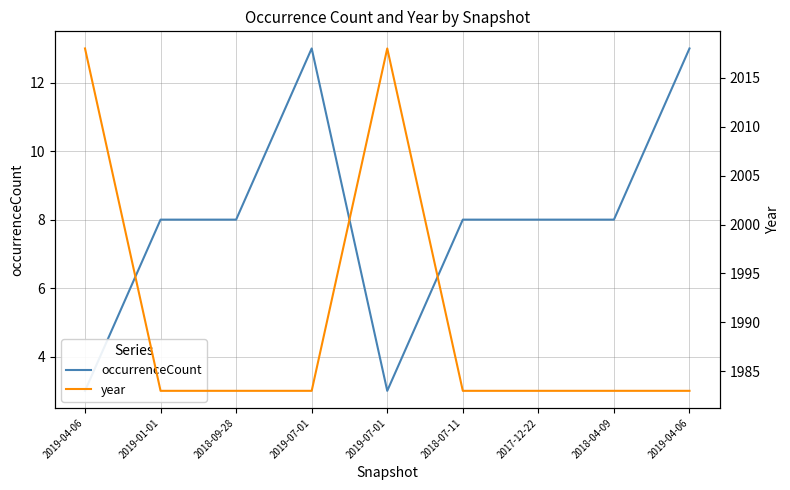

What is the smallest value displayed?

3